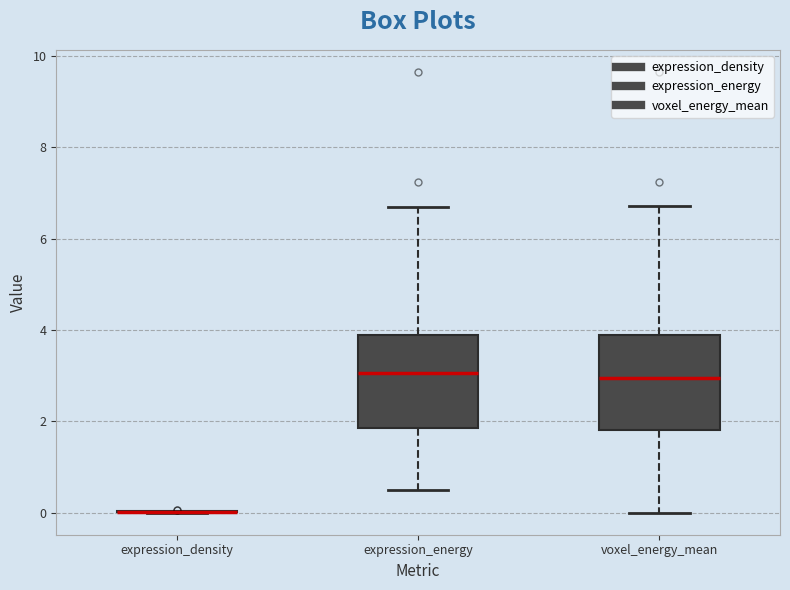

Where does the lower whisker of the box for expression_energy end on the y-axis? The values are not printed on the chart, so give them approximately, as read against the axis.

0.4